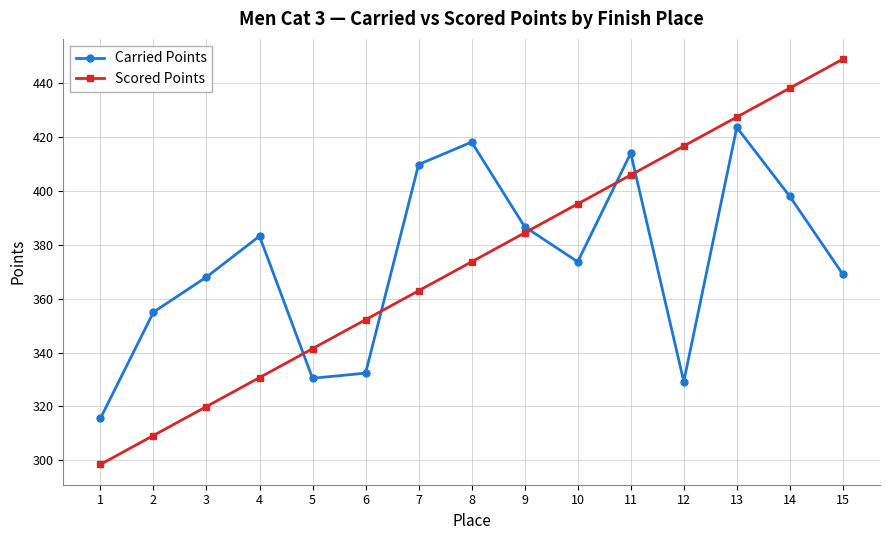

What is the difference between the highest and lowest values at 12?

87.4